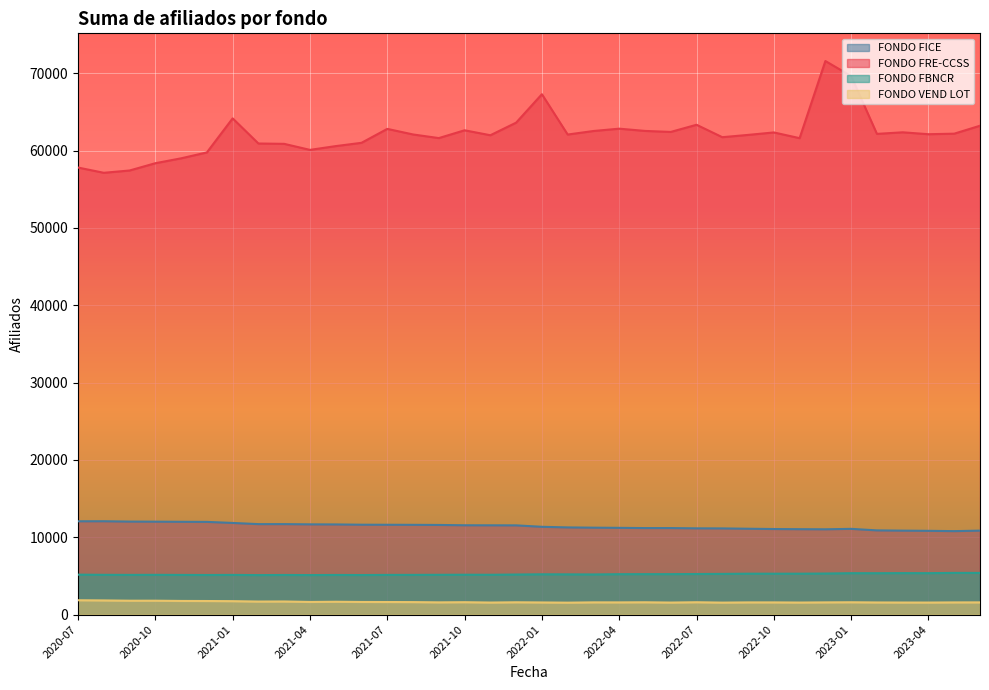

How many interior local valleys does the FONDO FBNCR series have?

10